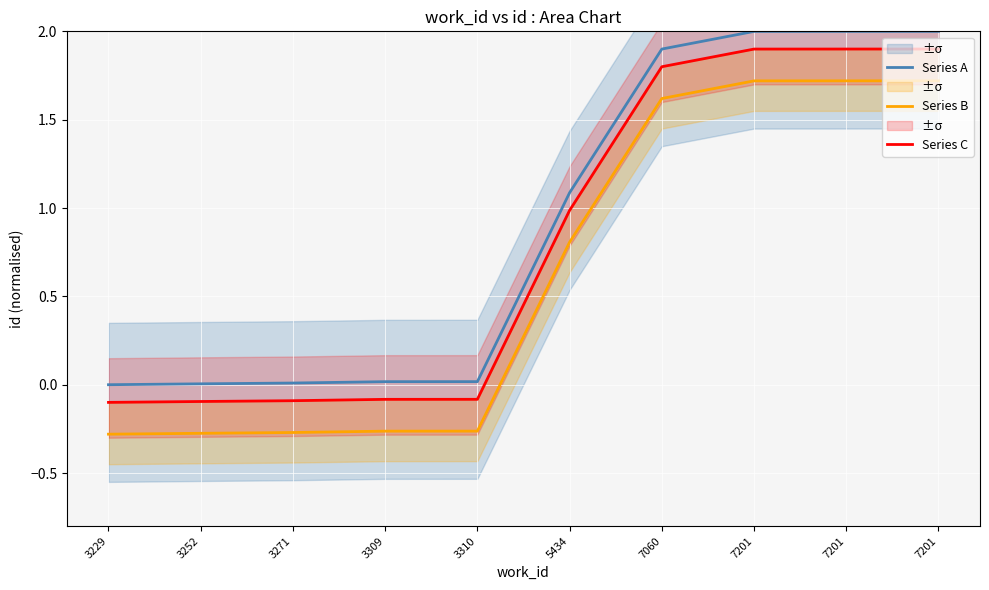

Reading left to right, extract all data points from this chart.

Series A: 0.0	0.0	0.0	0.0	0.0	1.1	1.9	2.0	2.0	2.0
Series B: -0.3	-0.3	-0.3	-0.3	-0.3	0.8	1.6	1.7	1.7	1.7
Series C: -0.1	-0.1	-0.1	-0.1	-0.1	1.0	1.8	1.9	1.9	1.9